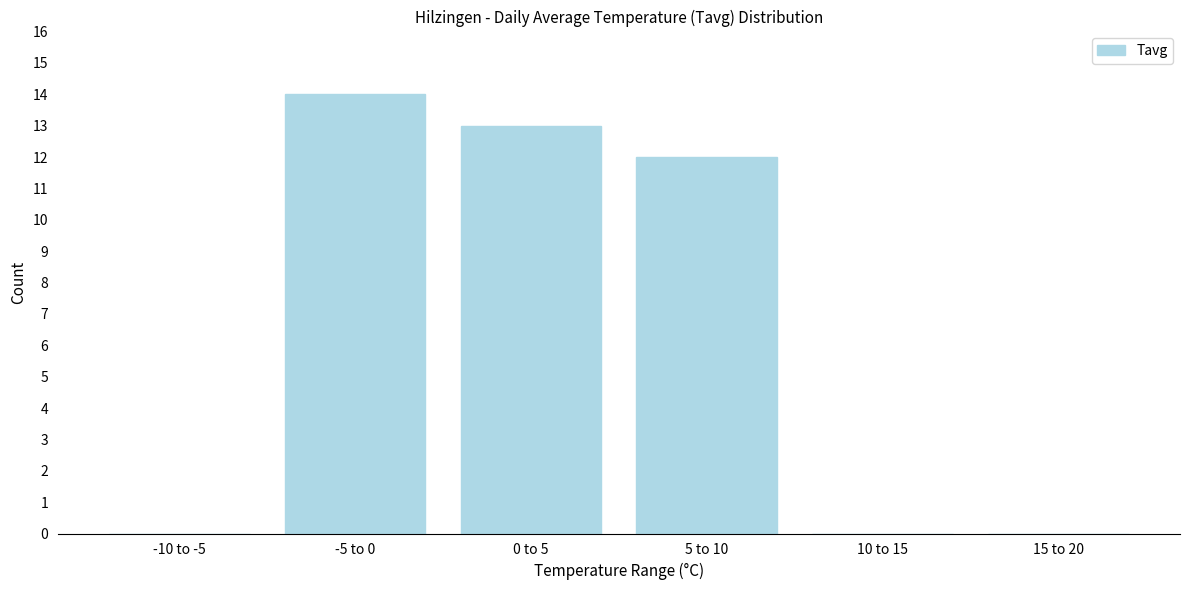

Reading left to right, what are all the values shown in this chart?

-10 to -5=0	-5 to 0=14	0 to 5=13	5 to 10=12	10 to 15=0	15 to 20=0